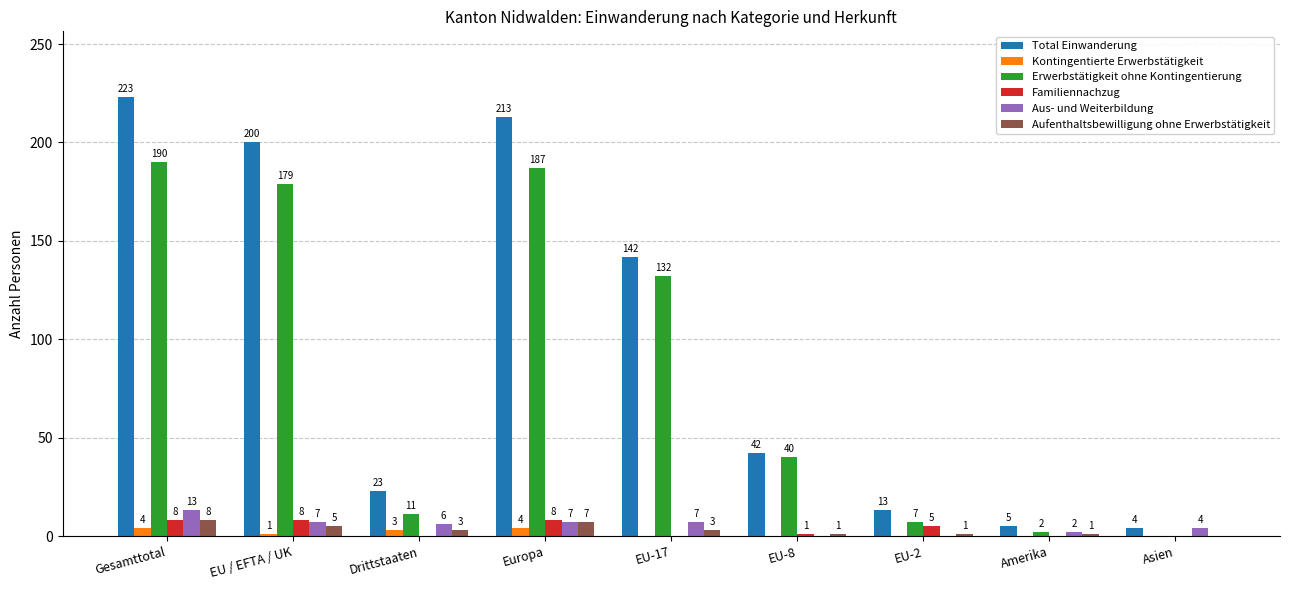

What is the sum of the Erwerbstätigkeit ohne Kontingentierung values at EU-8 and Europa?

227